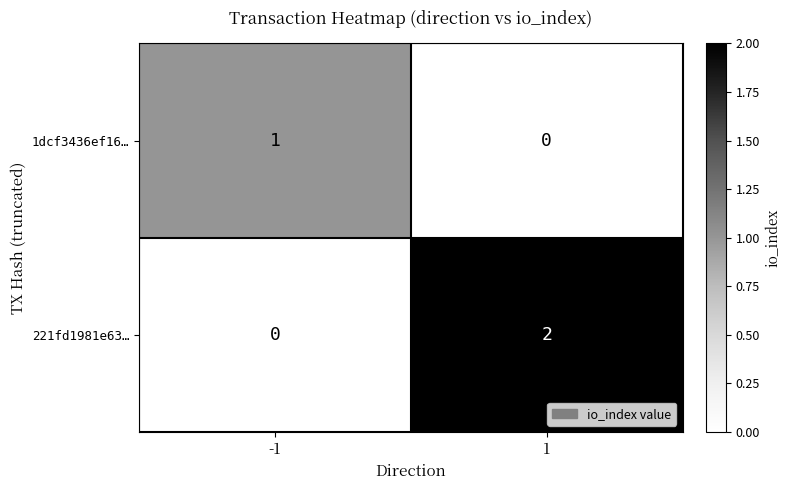

True or false: 1dcf3436ef16… has a value of 0 at 1.

True